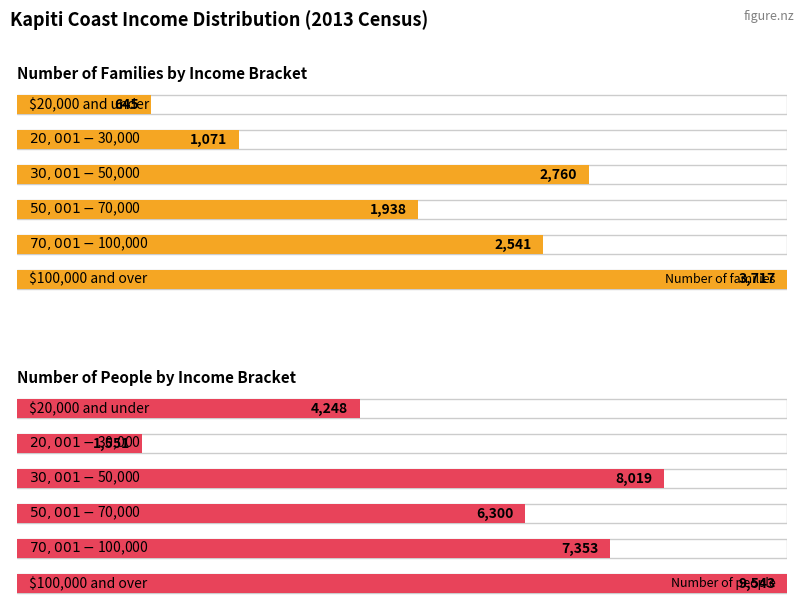

What is the spread (max minus min) of values at $100,000 and over?

5826